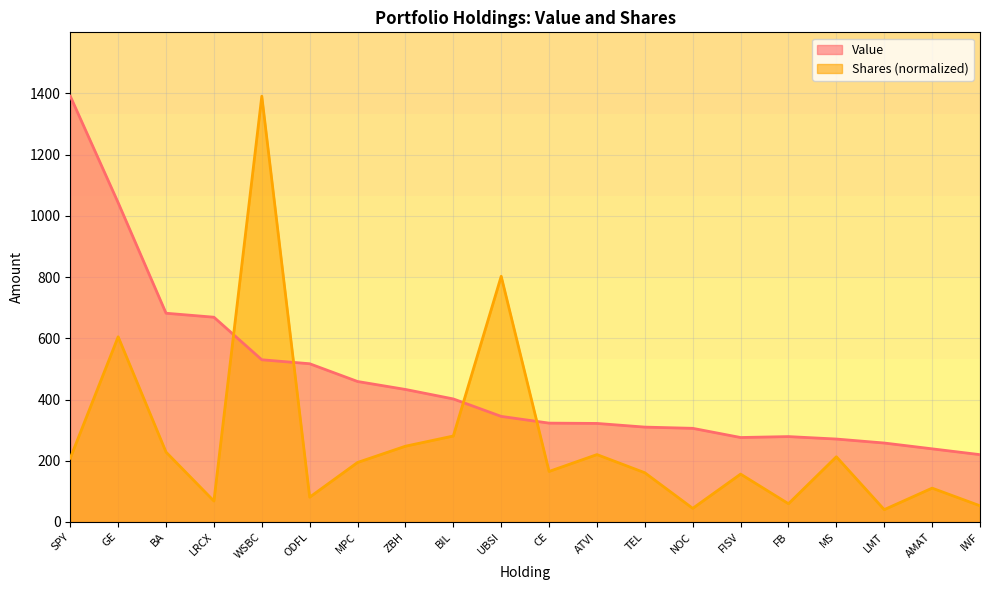

Reading right to left, what are all the values shown in this chart?

Value: 220.0	239.0	258.0	271.0	279.0	276.0	306.0	310.0	322.0	323.0	345.0	402.0	433.0	459.0	517.0	530.0	669.0	682.0	1043.0	1391.0
Shares: 53.0	110.6	40.4	213.1	59.6	156.5	44.6	160.8	220.2	165.1	802.7	280.9	247.6	194.5	81.1	1391.0	68.5	228.2	605.0	208.6